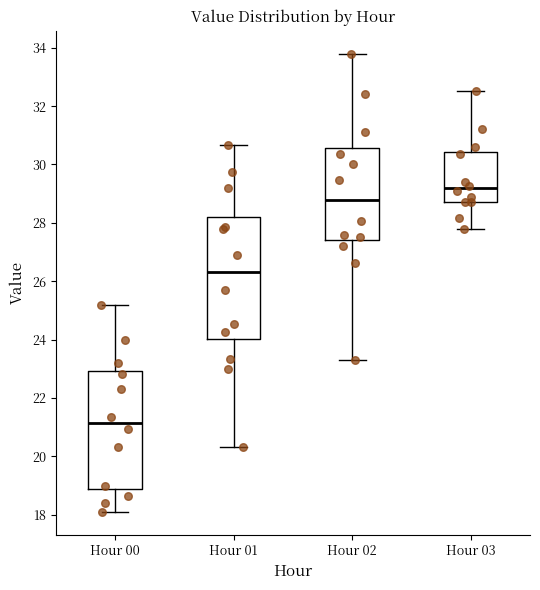

Reading left to right, transcribe this box plot: for each box, give where its median line is, the range the box spans, and where its two whiskers end, as read against the y-axis. The values are not printed on the chart, so give them approximately, as read against the axis.

Hour 00: median 21.2, box 18.8 to 23.0, whiskers 18.2 to 25.2
Hour 01: median 26.4, box 24.0 to 28.2, whiskers 20.4 to 30.6
Hour 02: median 28.8, box 27.4 to 30.6, whiskers 23.4 to 33.8
Hour 03: median 29.2, box 28.8 to 30.4, whiskers 27.8 to 32.6